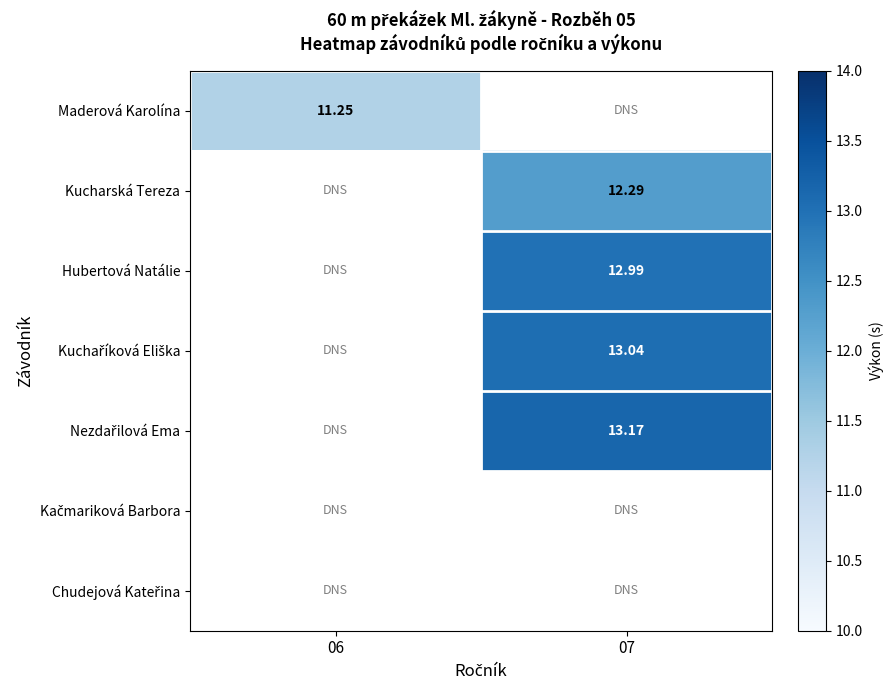

Between 07 and 06, which is larger?

06